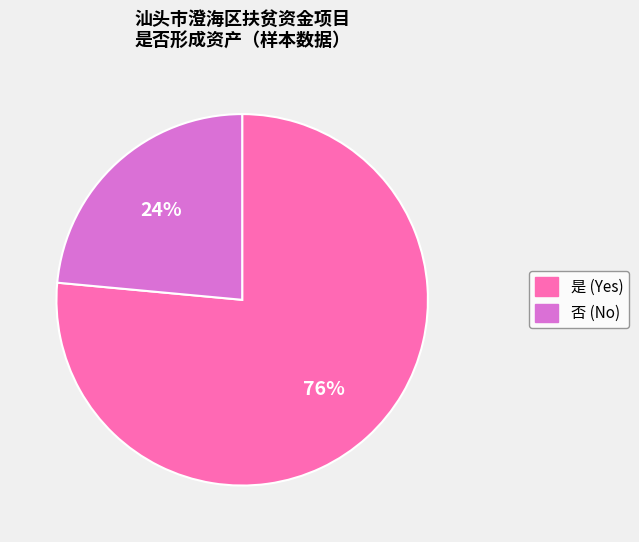

To the nearest percent, what percentage of the pie is 是?

76%